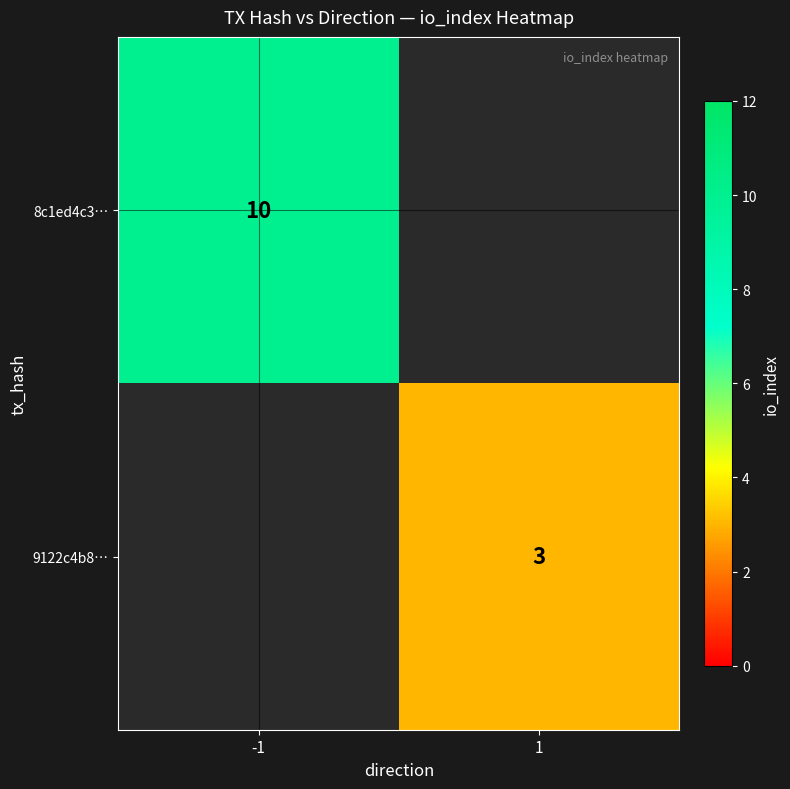

The 8c1ed4c3… series shows 10 at -1. True or false?

True